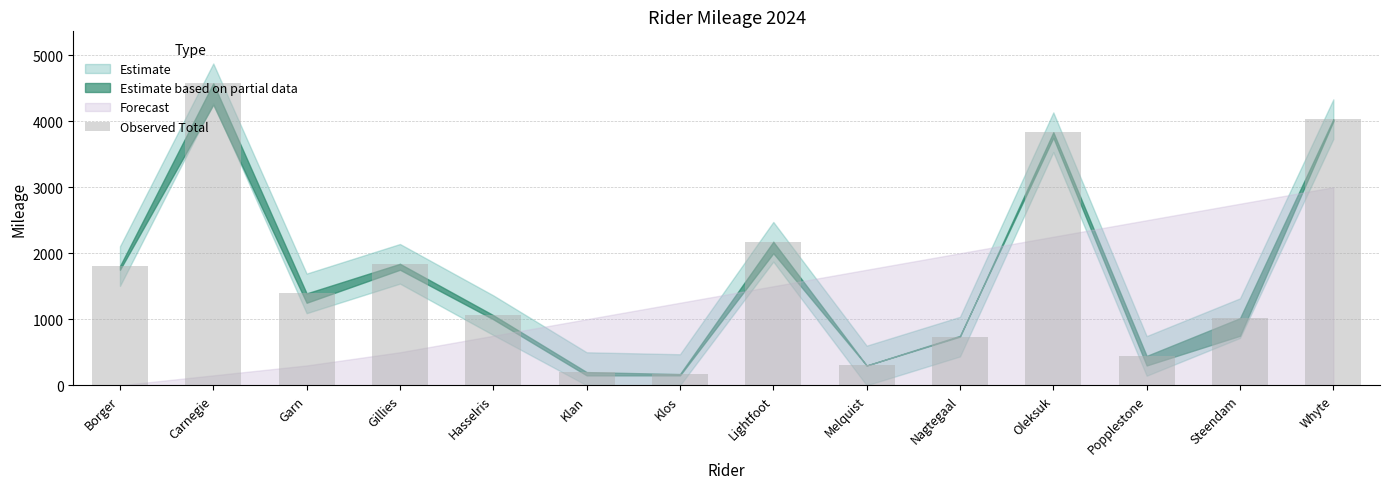

Reading left to right, what are all the values shown in this chart?

Borger=1805	Carnegie=4574	Garn=1392	Gillies=1840	Hasselris=1062	Klan=200	Klos=170	Lightfoot=2174	Melquist=300	Nagtegaal=737	Oleksuk=3833	Popplestone=445	Steendam=1017	Whyte=4031